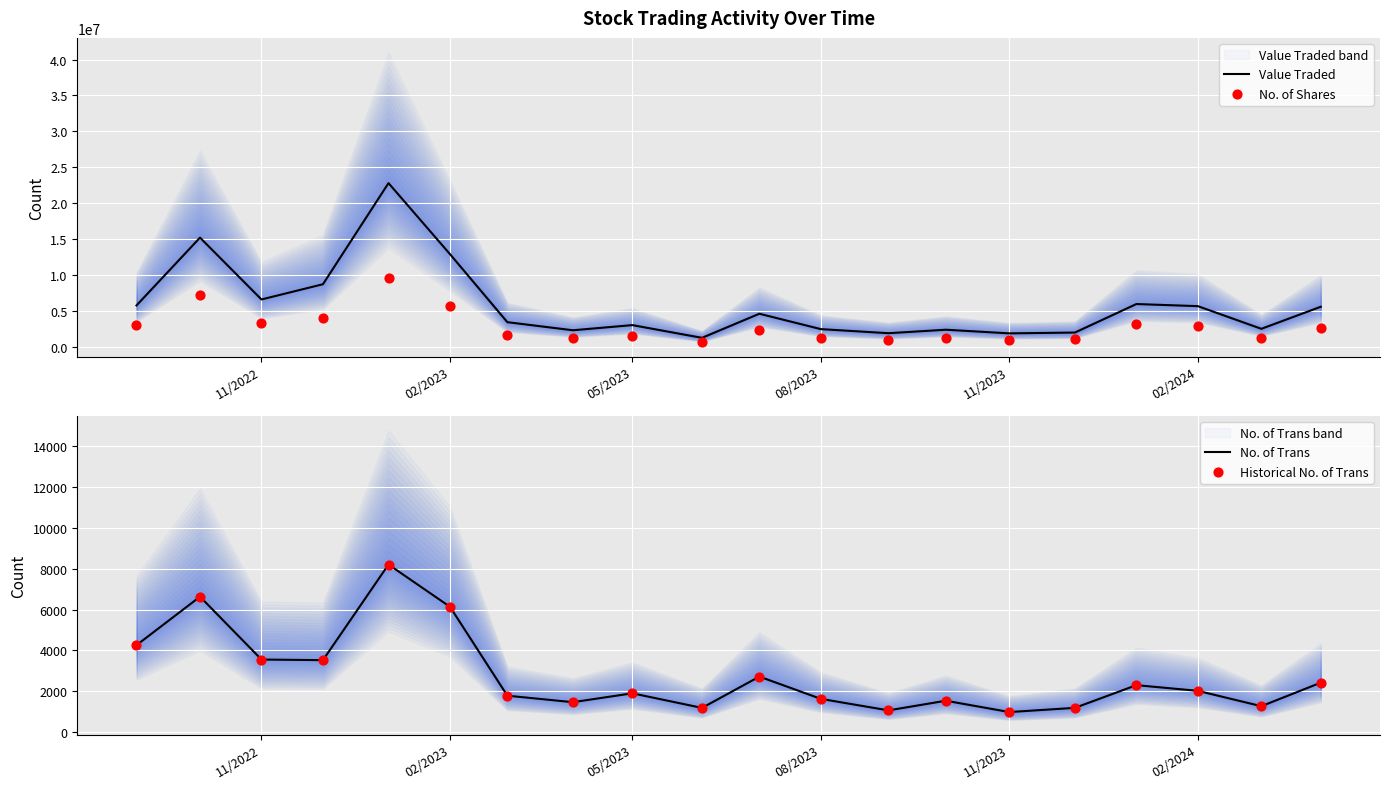

At how many categories does at least one series exceed 16521237?

1